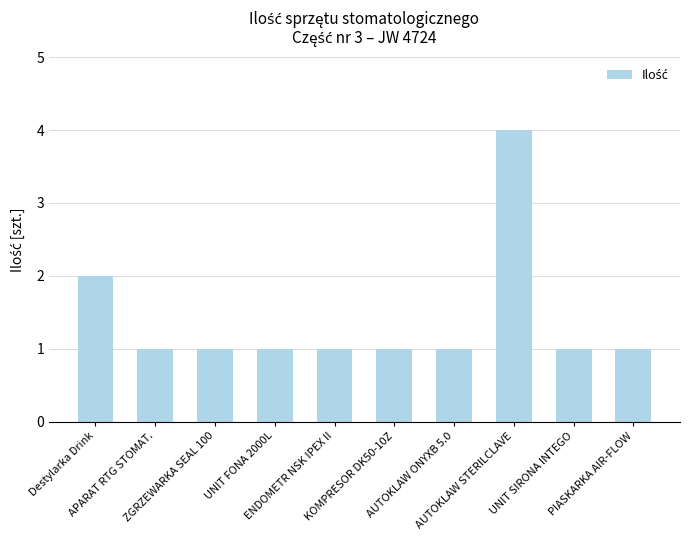

What is the label of the 8th bar from the left?

AUTOKLAW STERILCLAVE